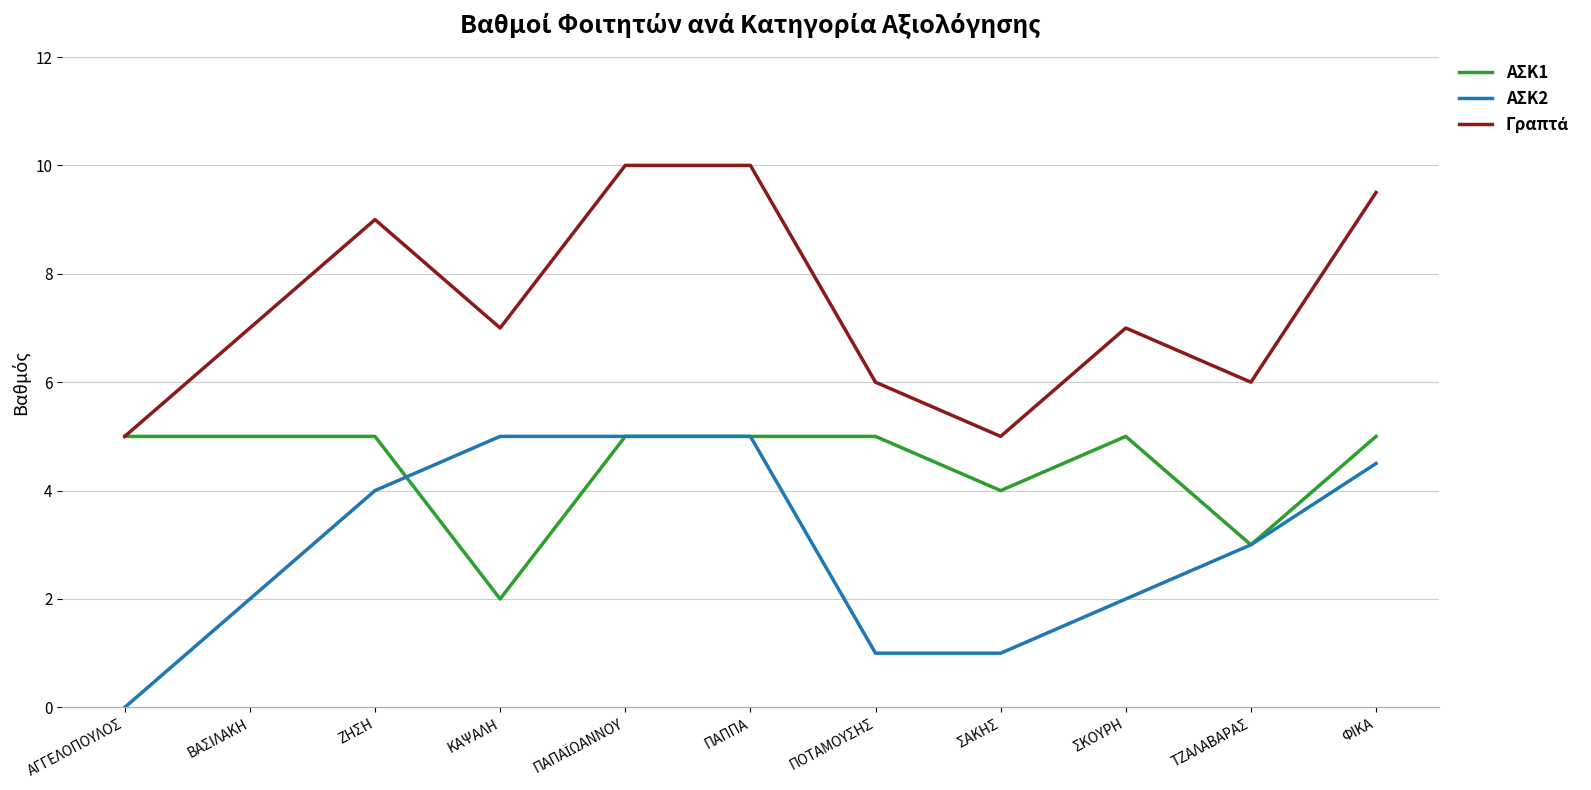

How many series are shown in this chart?

3